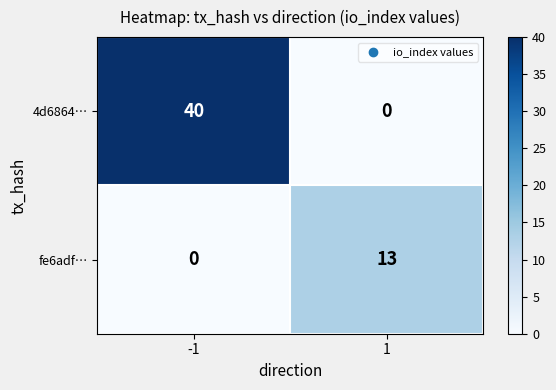

Reading right to left, list all the values displayed in this chart.

4d6864…: 0	40
fe6adf…: 13	0